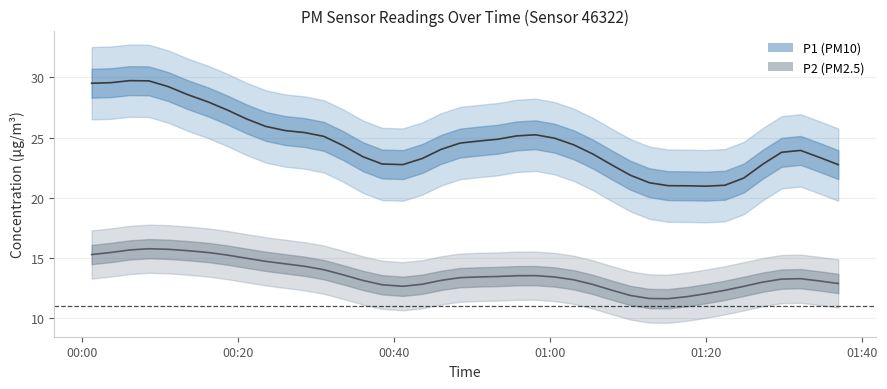

How many interior local peaks does the P1 series have?

3